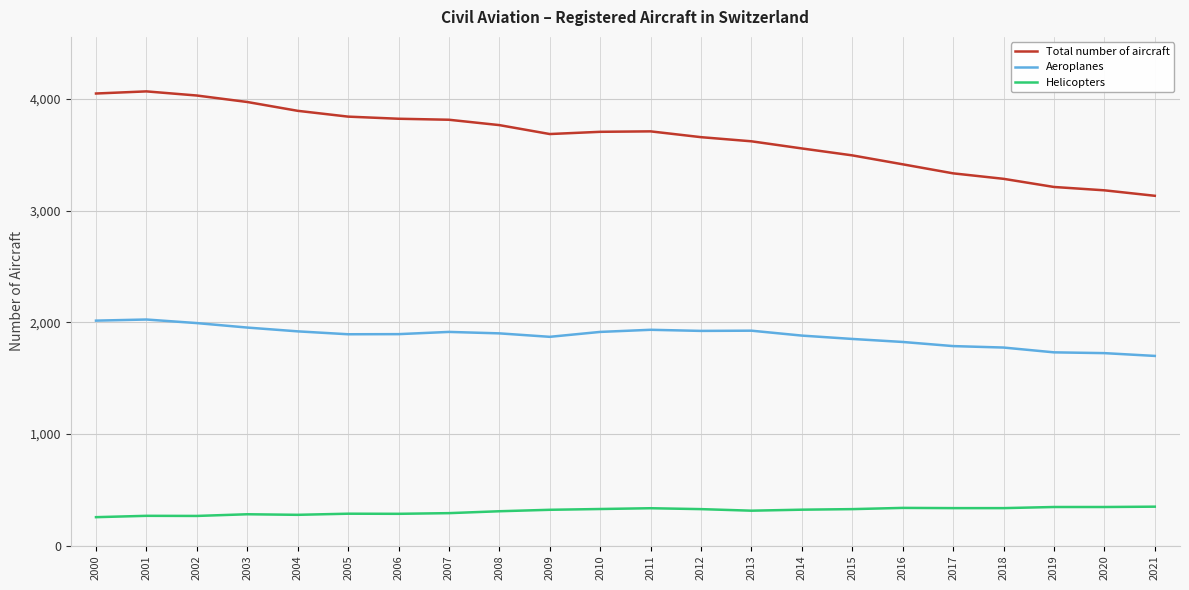

In Aeroplanes, how many points are higher than both neighbors (excluding endpoints)?

4